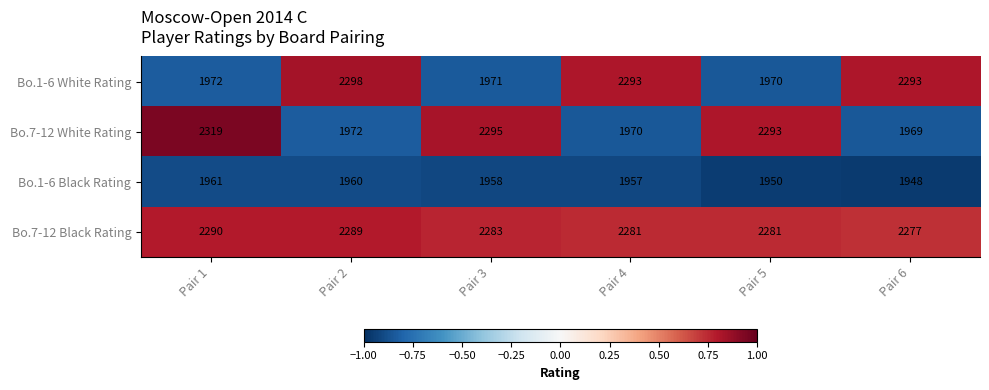

Reading left to right, extract all data points from this chart.

Bo.1-6 White Rating: 1972	2298	1971	2293	1970	2293
Bo.7-12 White Rating: 2319	1972	2295	1970	2293	1969
Bo.1-6 Black Rating: 1961	1960	1958	1957	1950	1948
Bo.7-12 Black Rating: 2290	2289	2283	2281	2281	2277